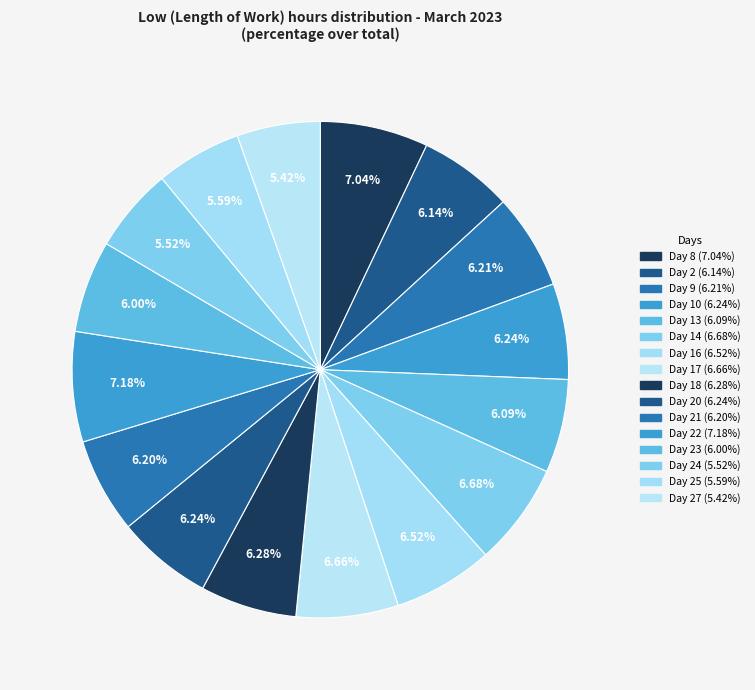

How many segments does this pie chart have?

16